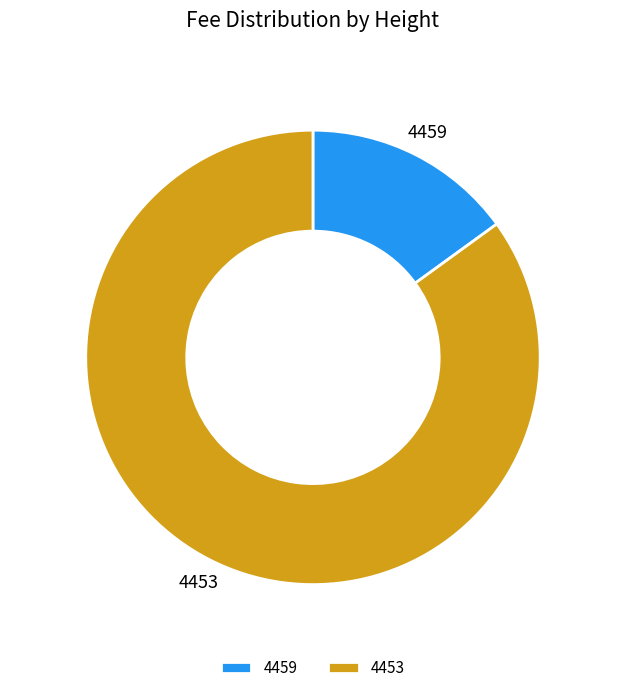

Count the number of slices in the pie.

2